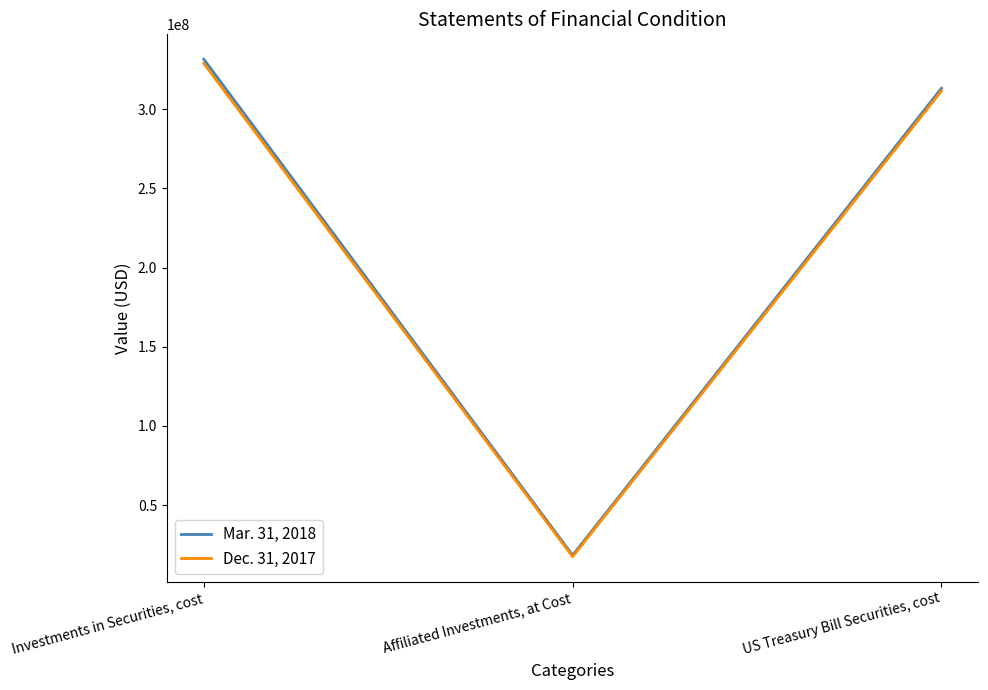

Which category has the lowest value in the Mar. 31, 2018 series?

Affiliated Investments, at Cost